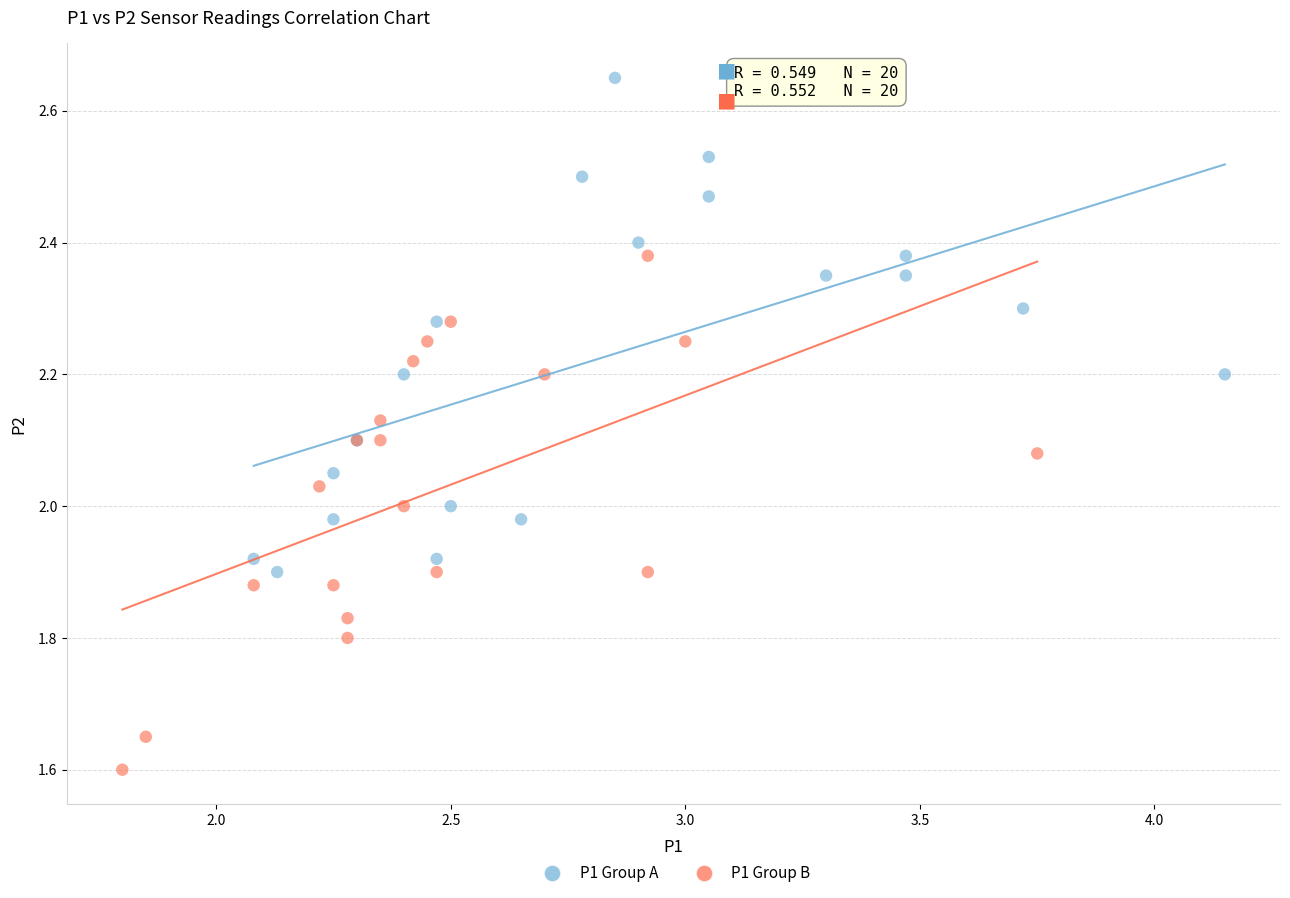

Which series contains the lowest Y value?

P1 Group B